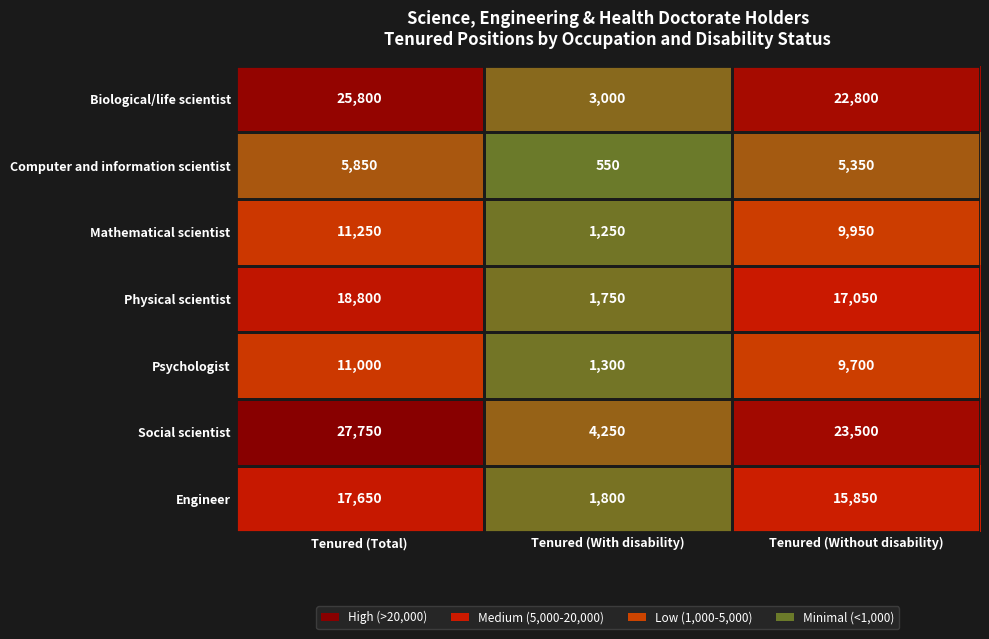

What is the difference between the maximum and second lowest values in the Engineer series?

1800